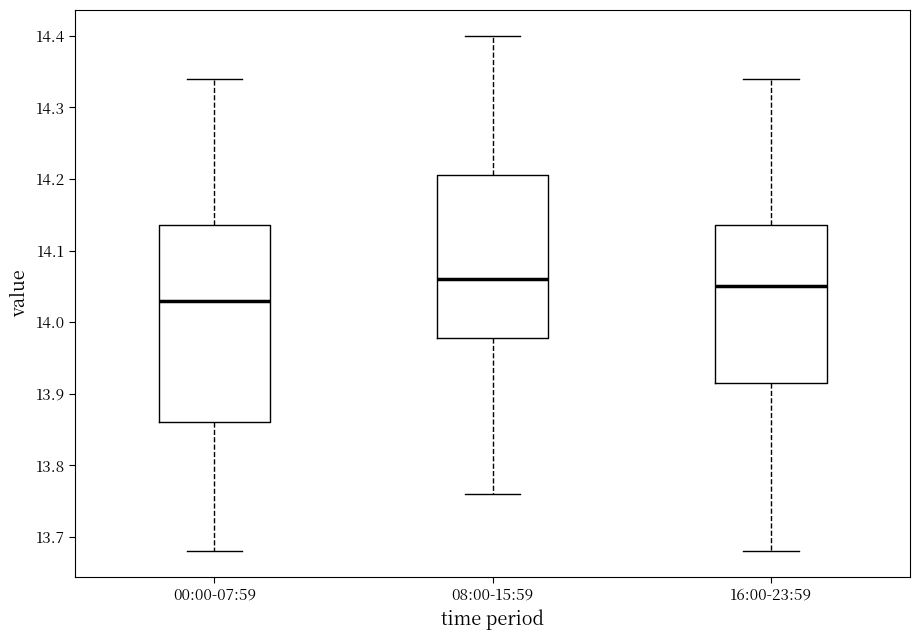

Where does the lower whisker of the box for 08:00-15:59 end on the y-axis? The values are not printed on the chart, so give them approximately, as read against the axis.

13.76